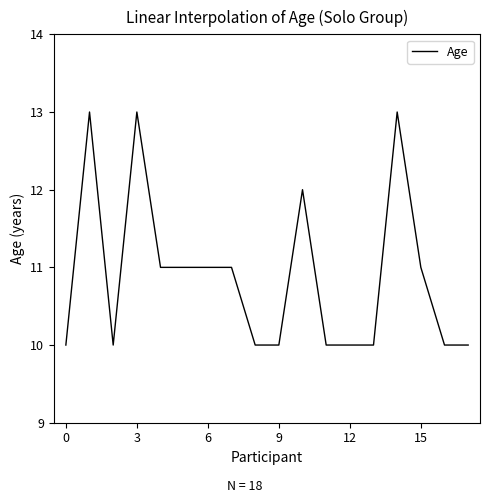

What is the difference between the maximum and minimum values?

3